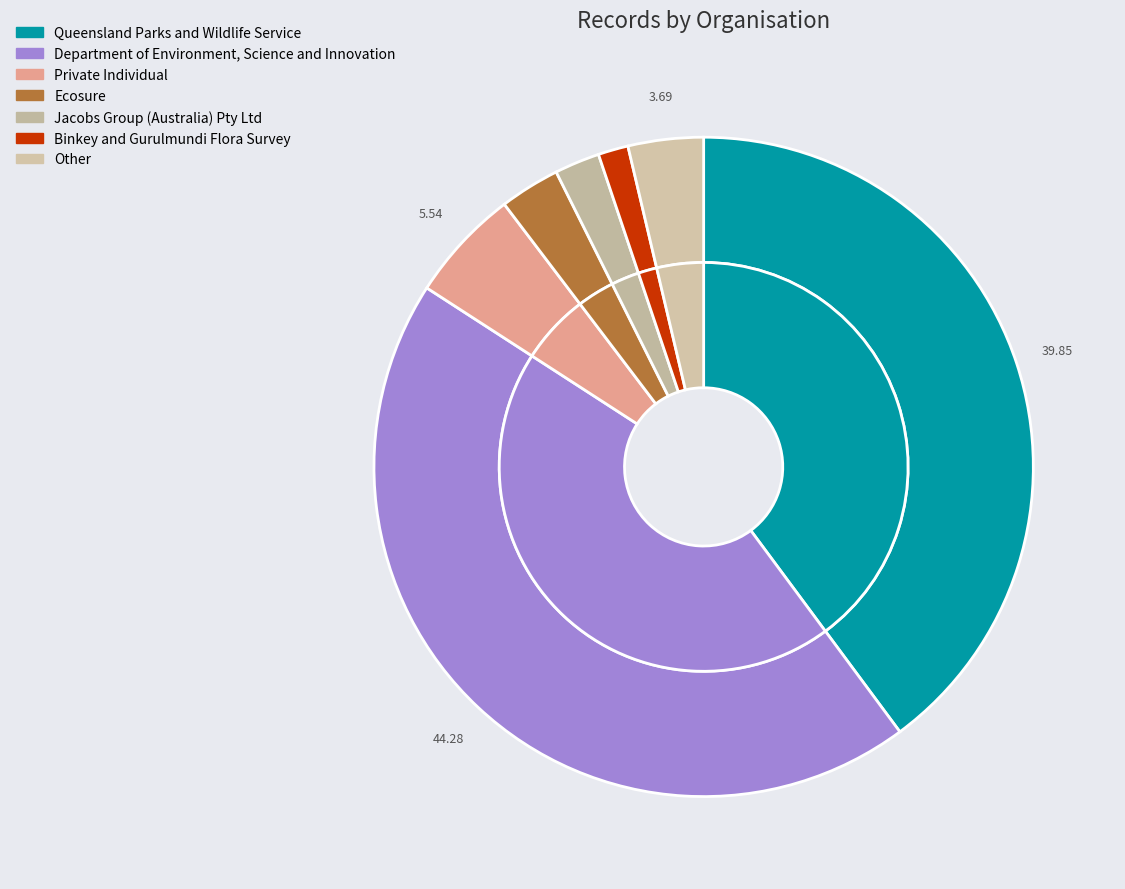

Which category has the smallest portion of the pie?

Binkey and Gurulmundi Flora Survey